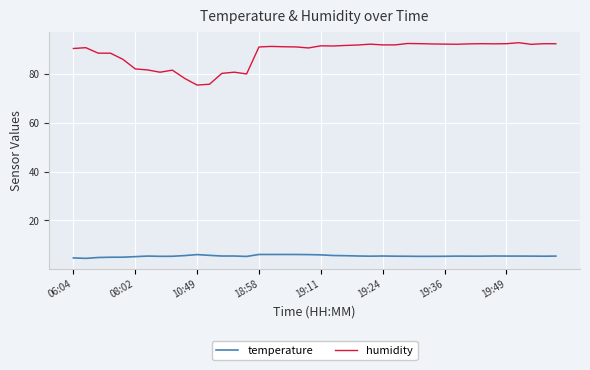

What is the difference between the maximum and minimum values in the humidity series?

17.4